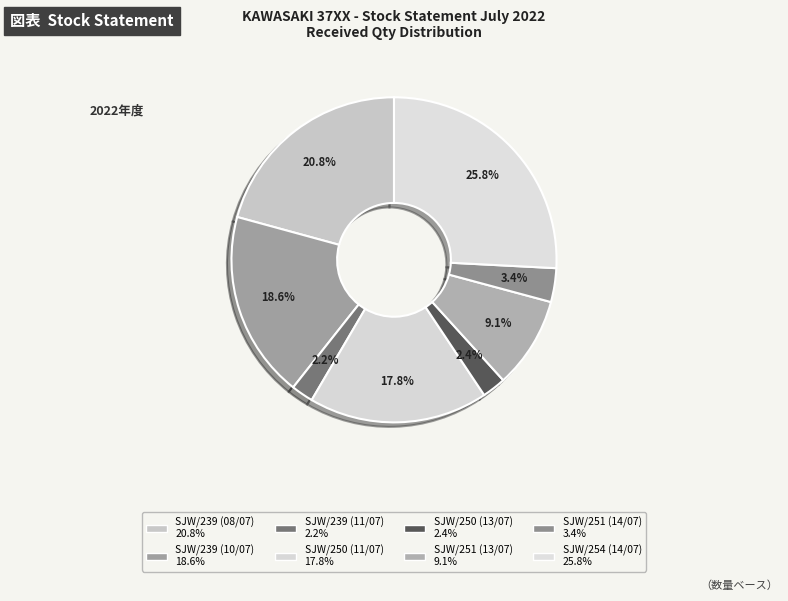

What is the smallest slice in the pie chart?

SJW/239 (11/07)